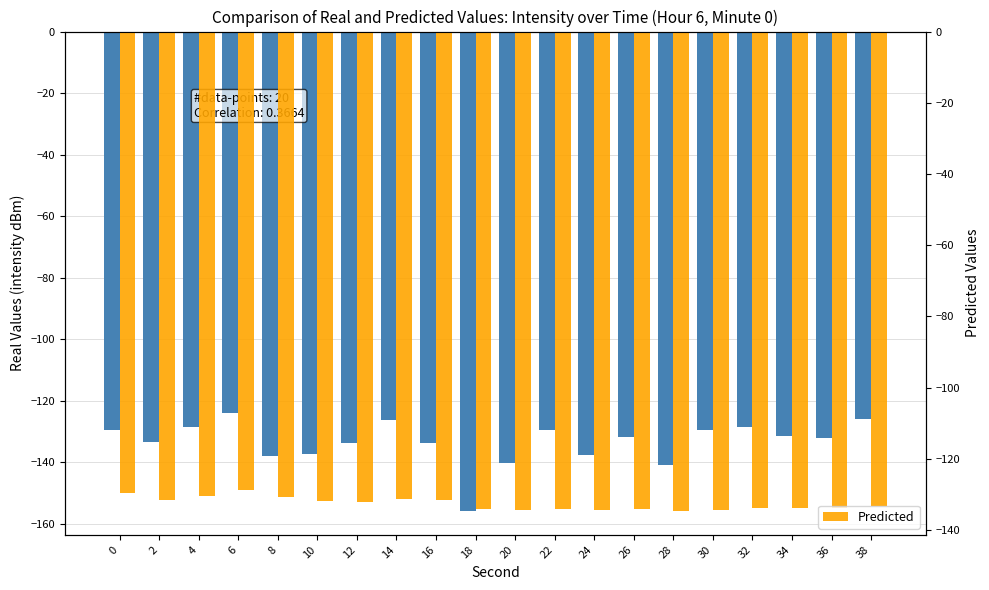

Read the Predicted value at 0.

-129.6